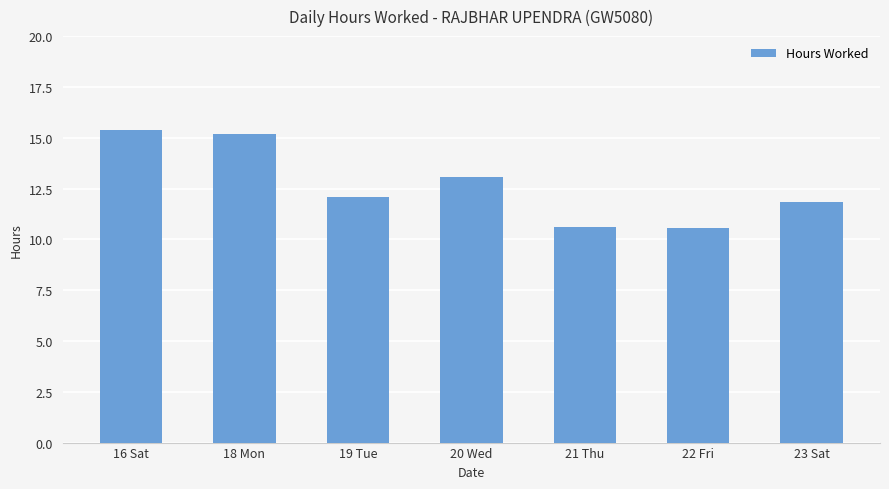

What is the change in value from 19 Tue to 21 Thu?

-1.5